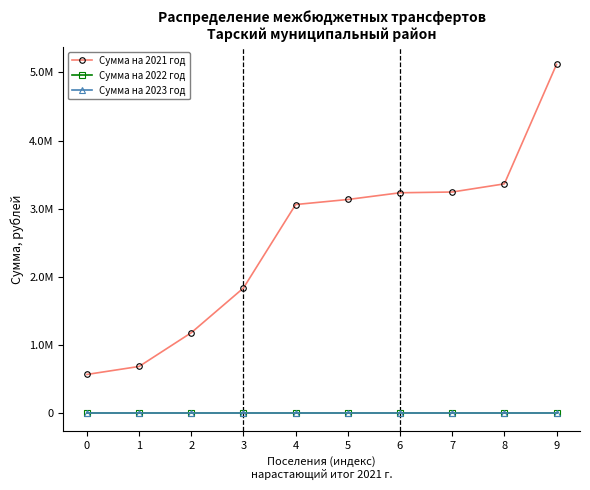

Does the chart have visible grid lines?

No